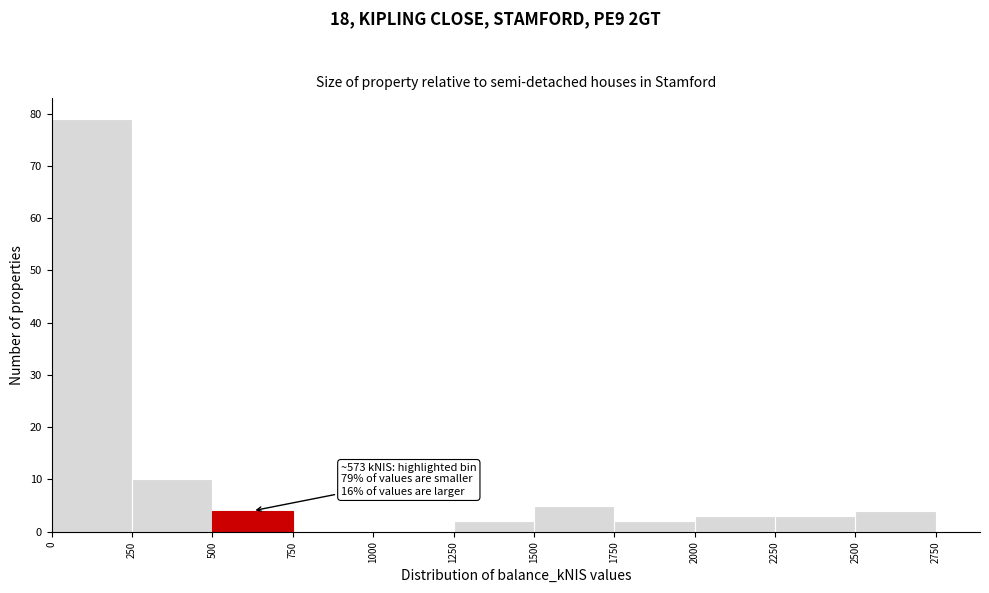

Over which range of the x-axis is the bar tallest?

0 to 250